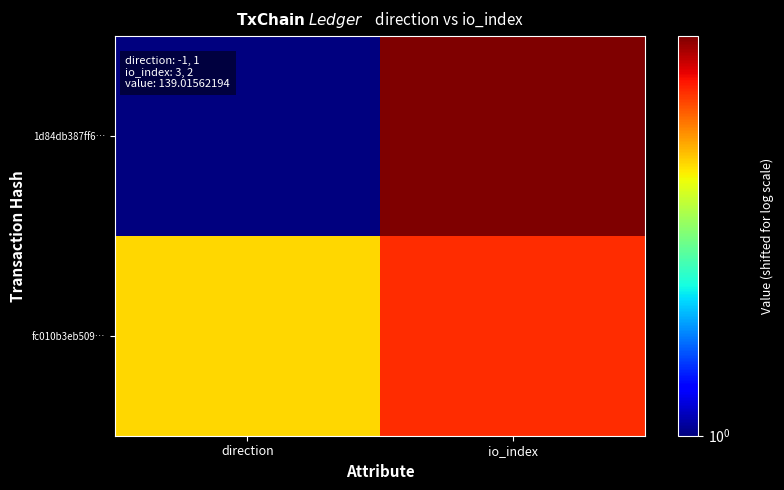

Which series changed the most between direction and io_index?

1d84db387ff6…